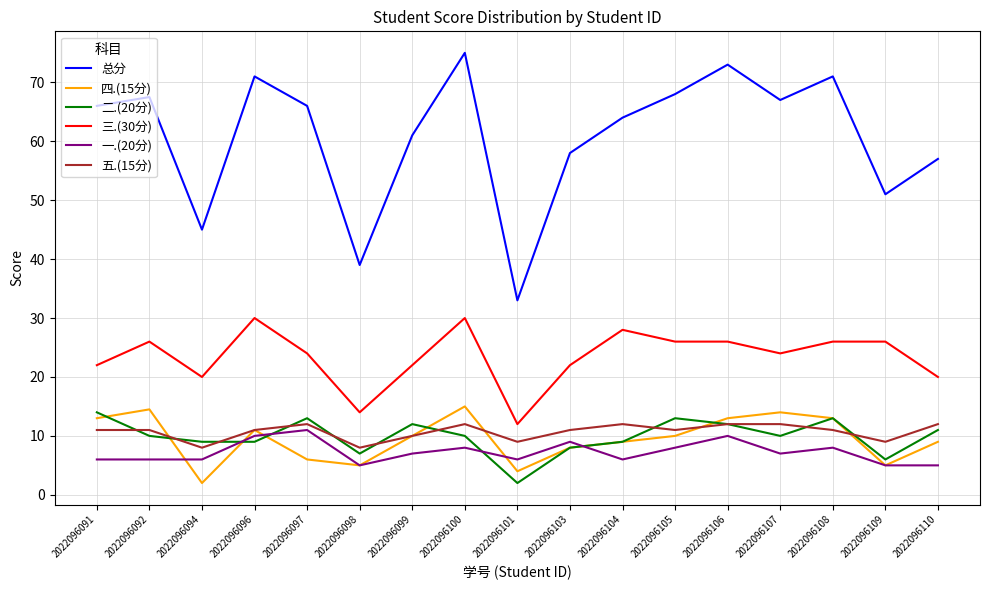

Is it true that 五.(15分) equals 2.3 at 2022096103?

False